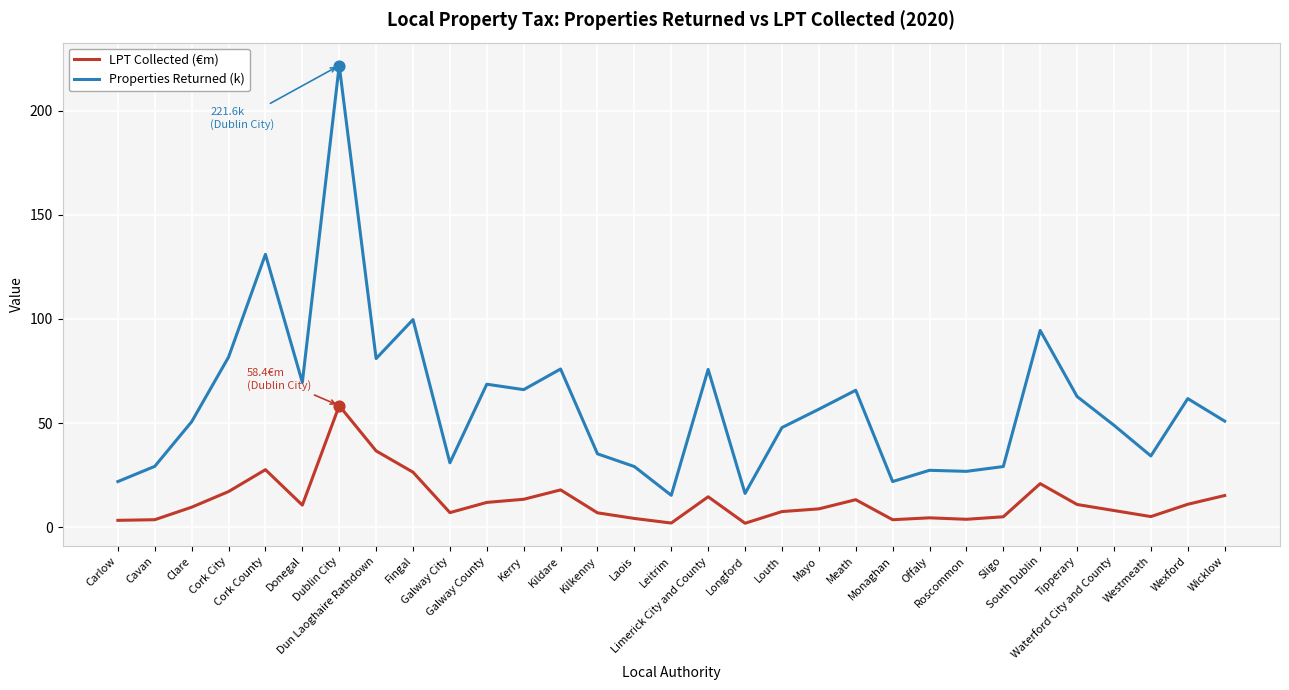

At how many categories does at least one series exceed 214?

1